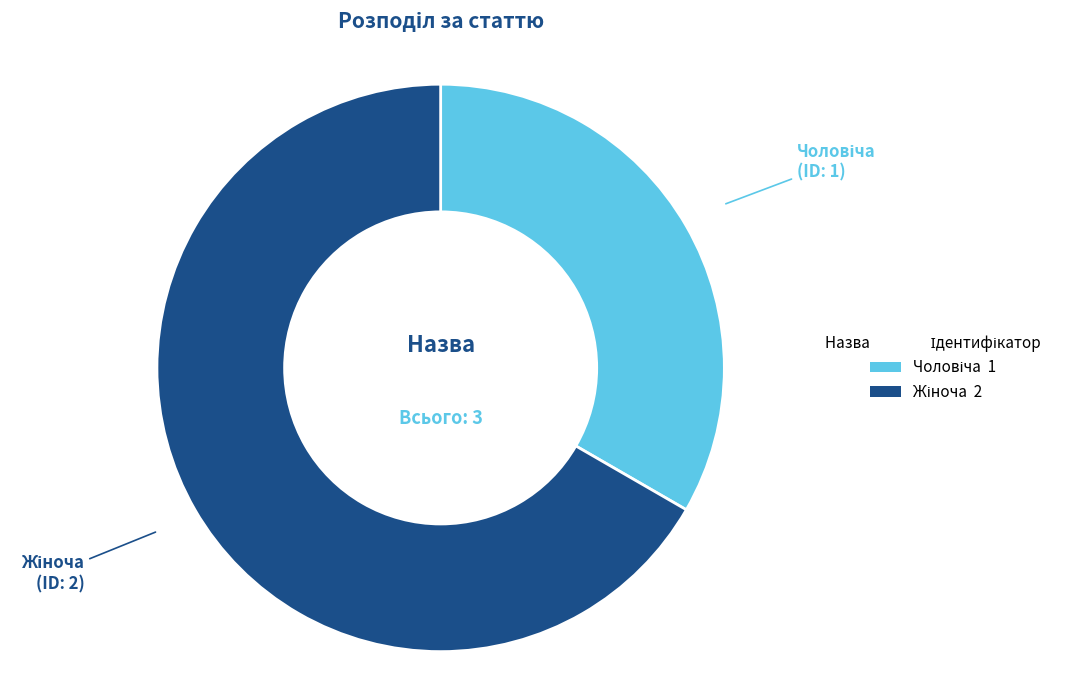

How many segments does this pie chart have?

2